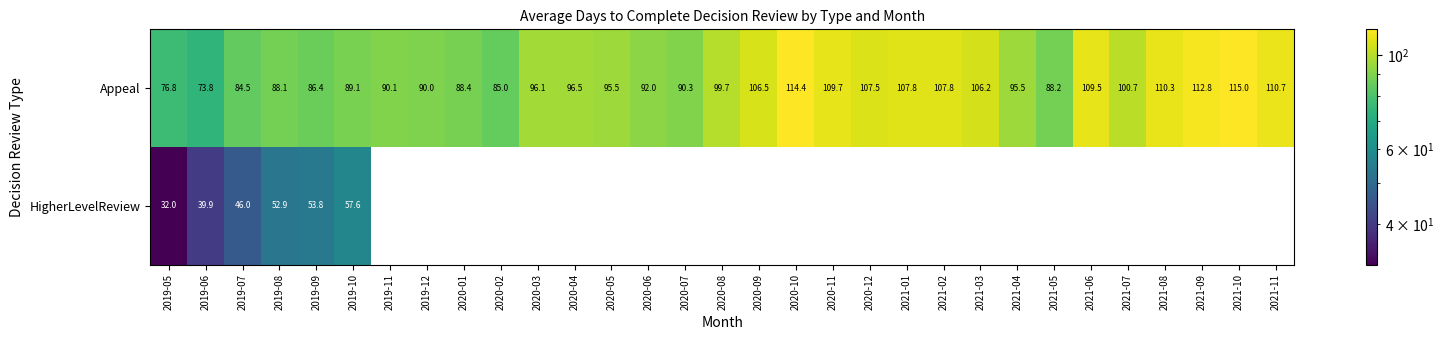

At which label does Appeal first exceed 96?

2020-03